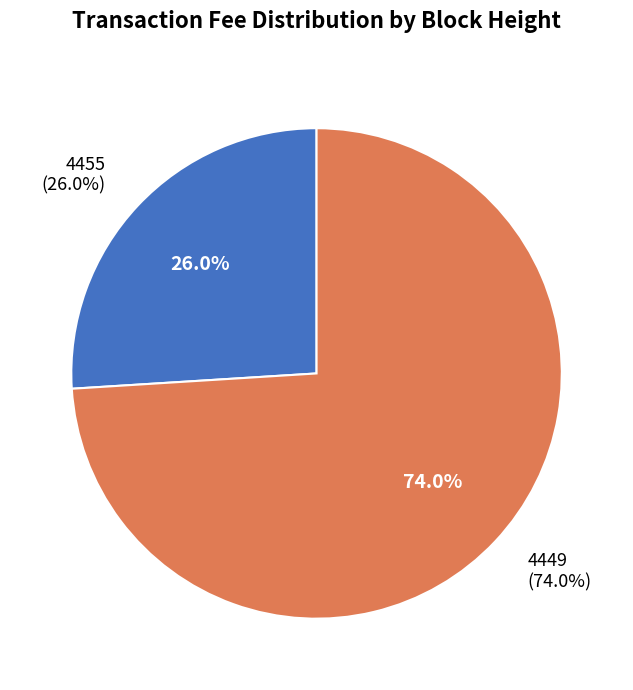

What percentage is the 4455 slice, to the nearest percent?

26%